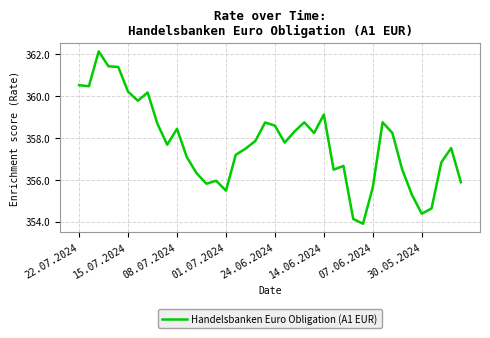

What is the sum of all values?

14308.6